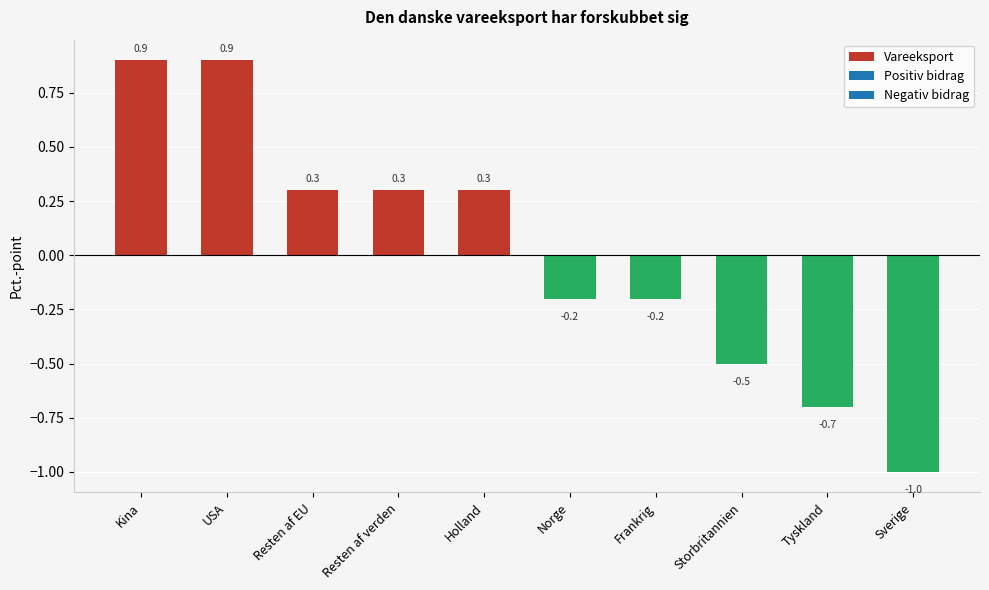

Are the bars grouped side by side (vs. stacked)?

No